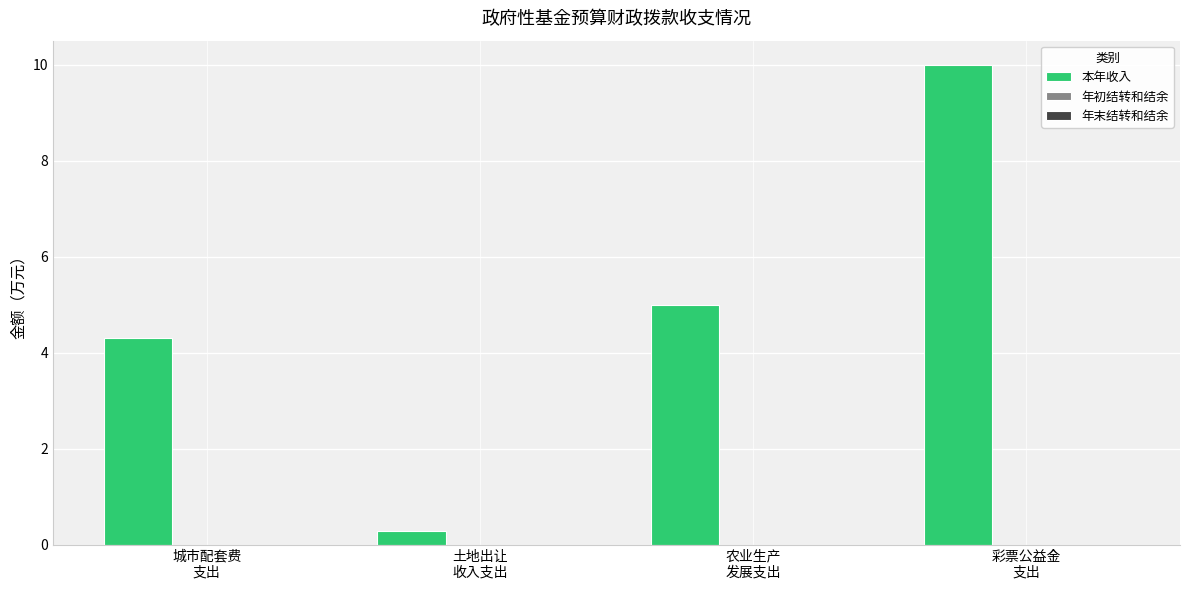

What is the greatest value displayed?

10.0